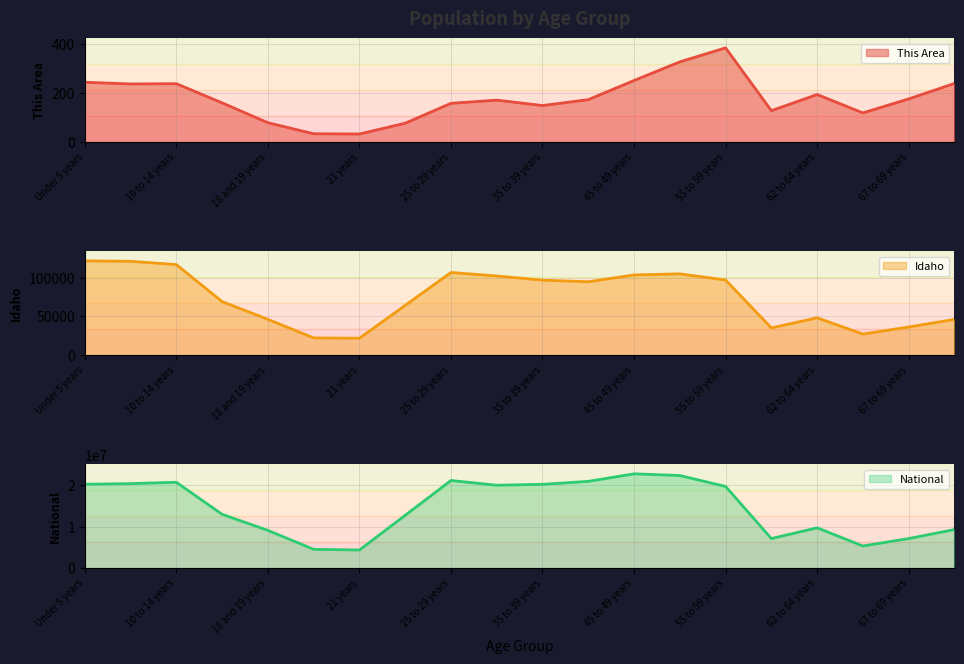

At which label does This Area first exceed 173?

Under 5 years